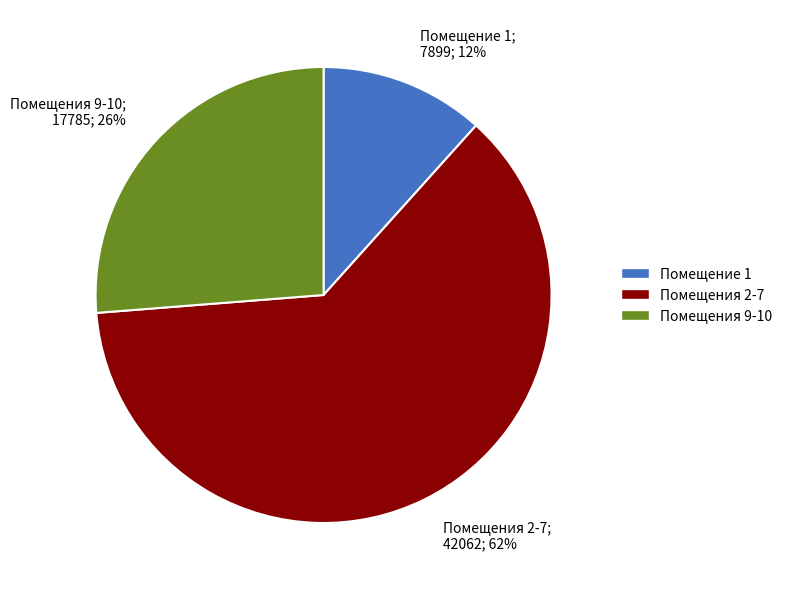

Is there a majority slice in this chart?

Yes